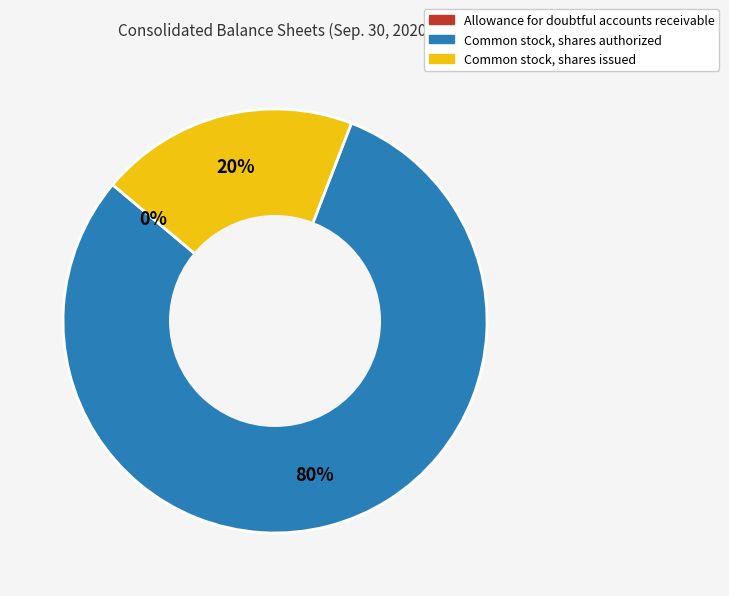

What is the largest slice in the pie chart?

Common stock, shares authorized